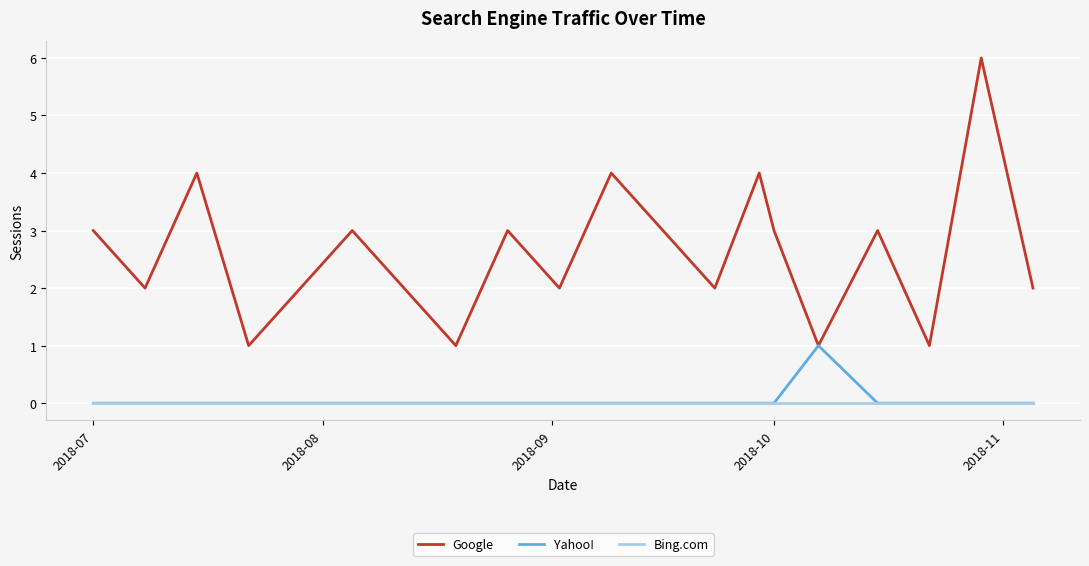

List the series in order of their peak value, highest first.

Google, Yahoo!, Bing.com